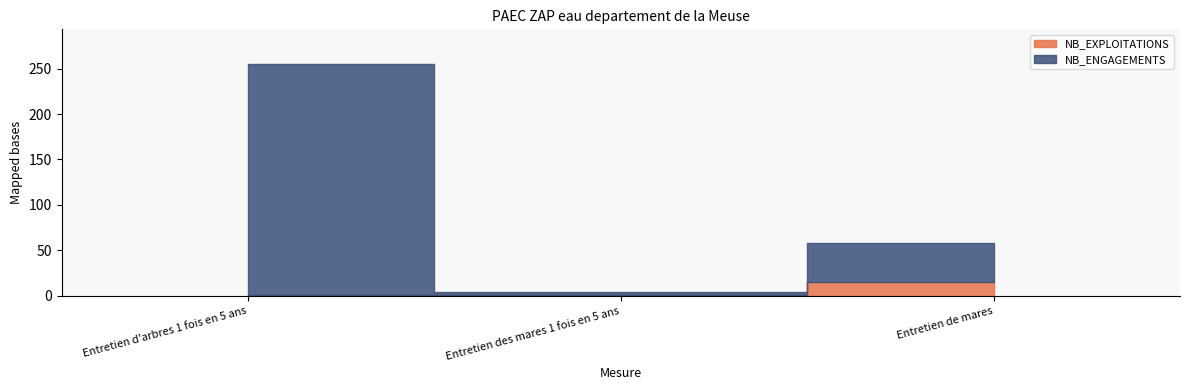

How many data points in NB_ENGAGEMENTS are less than 43?

1